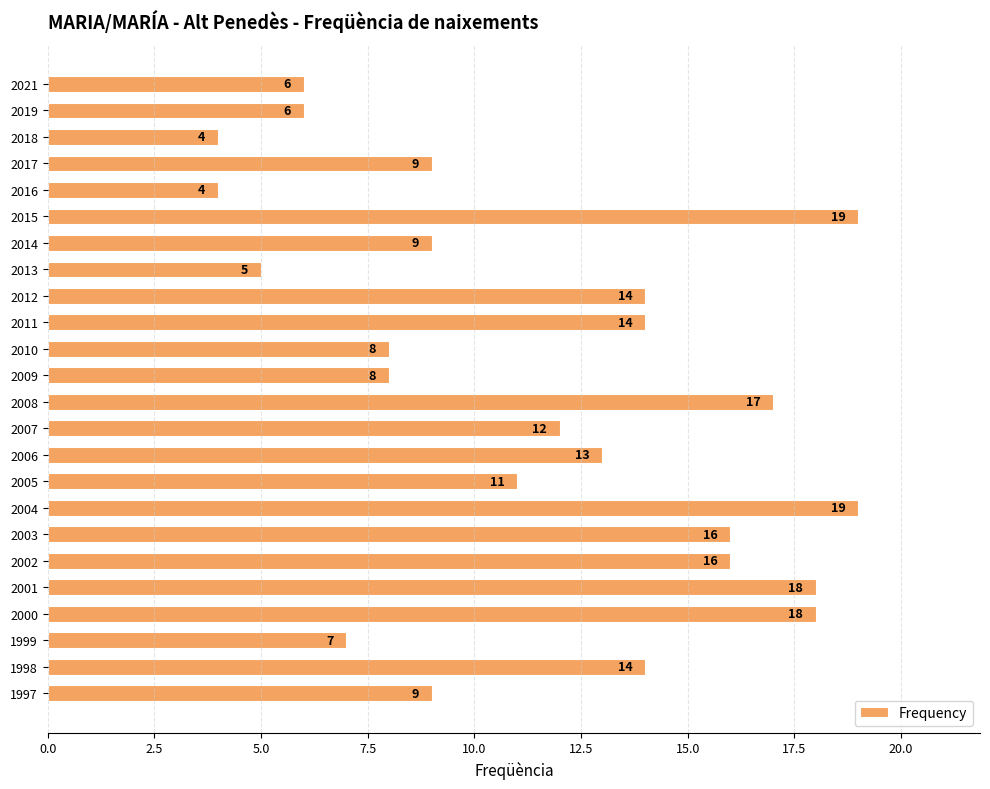

How many categories are shown in the chart?

24